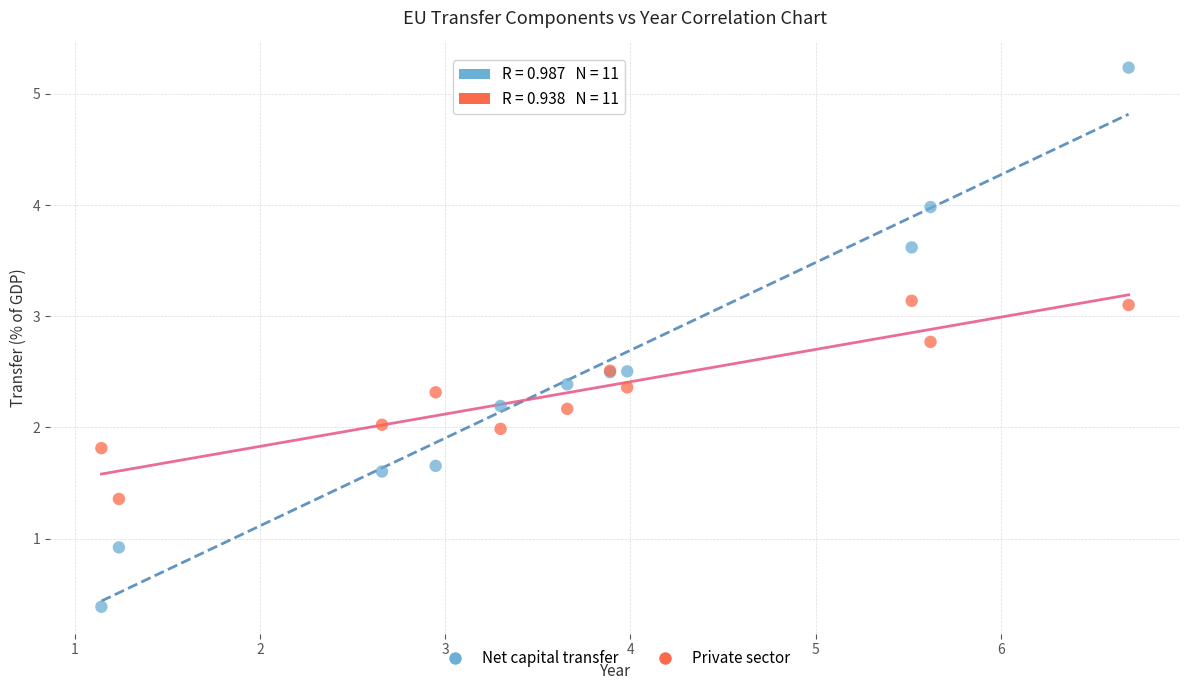

Which series reaches the minimum Y coordinate?

Net capital transfer